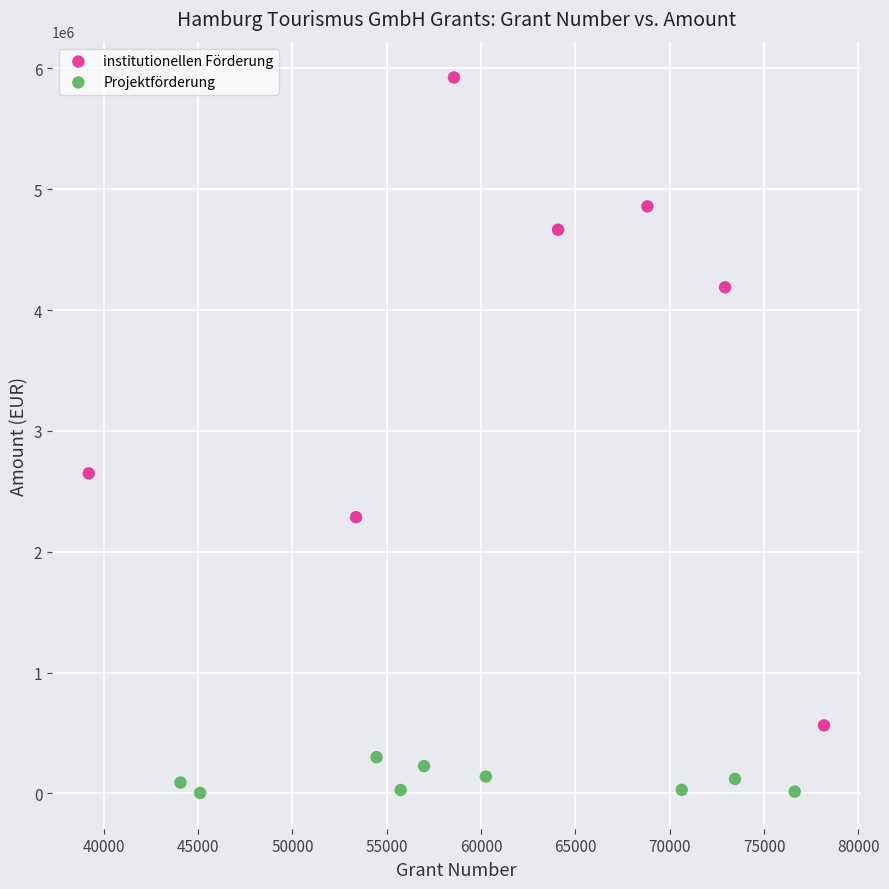

Which series contains the lowest Y value?

Projektförderung